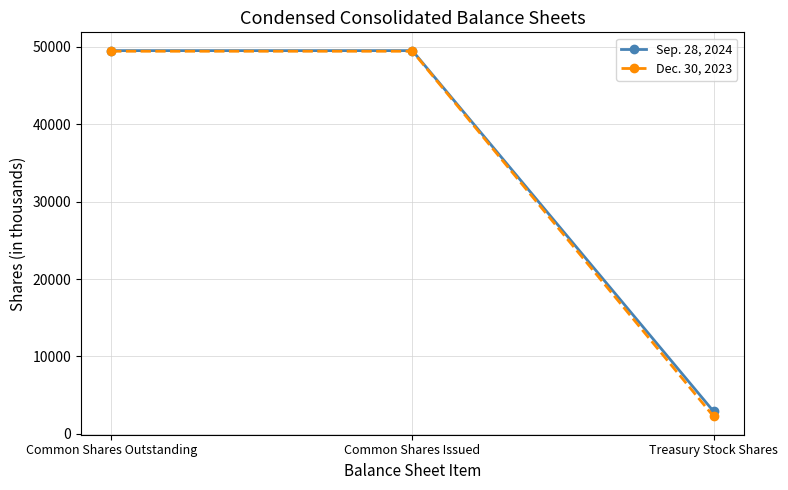

Which series has the widest spread of values?

Dec. 30, 2023